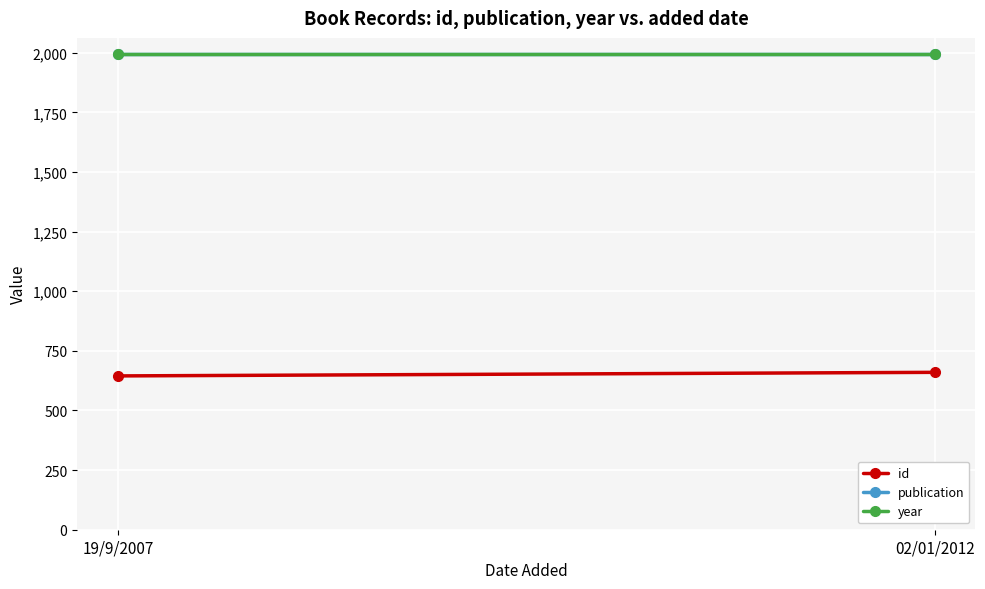

List the series in order of their peak value, highest first.

publication, year, id